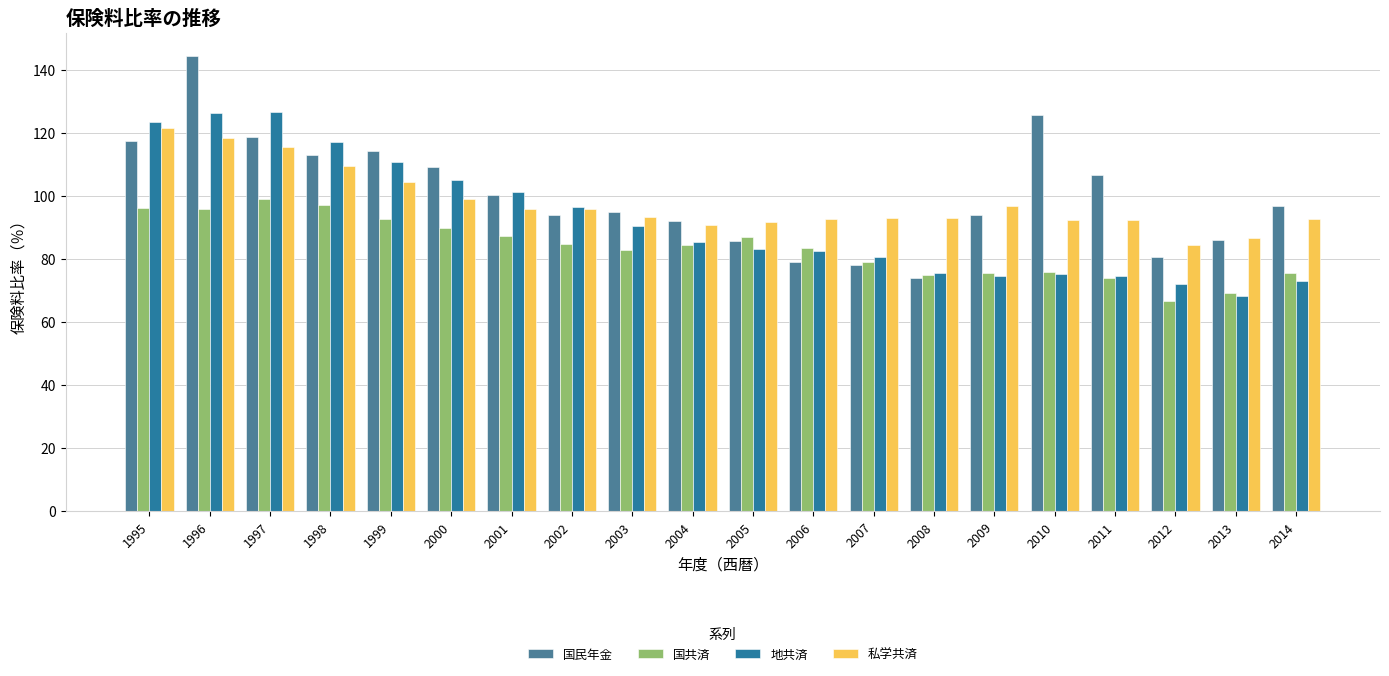

Which category has the lowest value in the 地共済 series?

2013